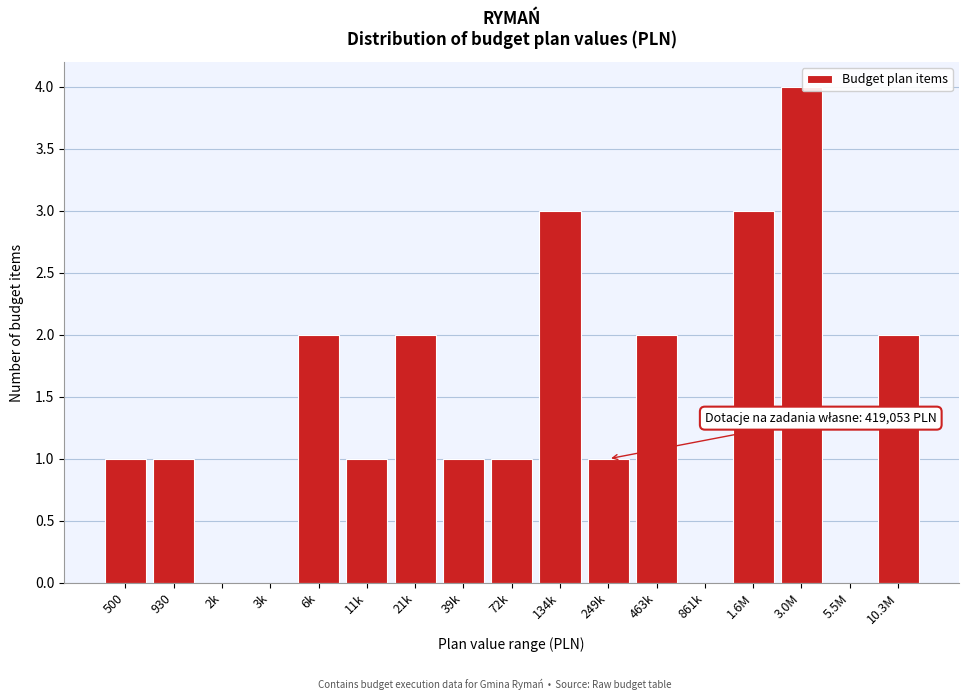

Reading right to left, list all the values displayed in this chart.

10.3M=2	5.5M=0	3.0M=4	1.6M=3	861k=0	463k=2	249k=1	134k=3	72k=1	39k=1	21k=2	11k=1	6k=2	3k=0	2k=0	930=1	500=1